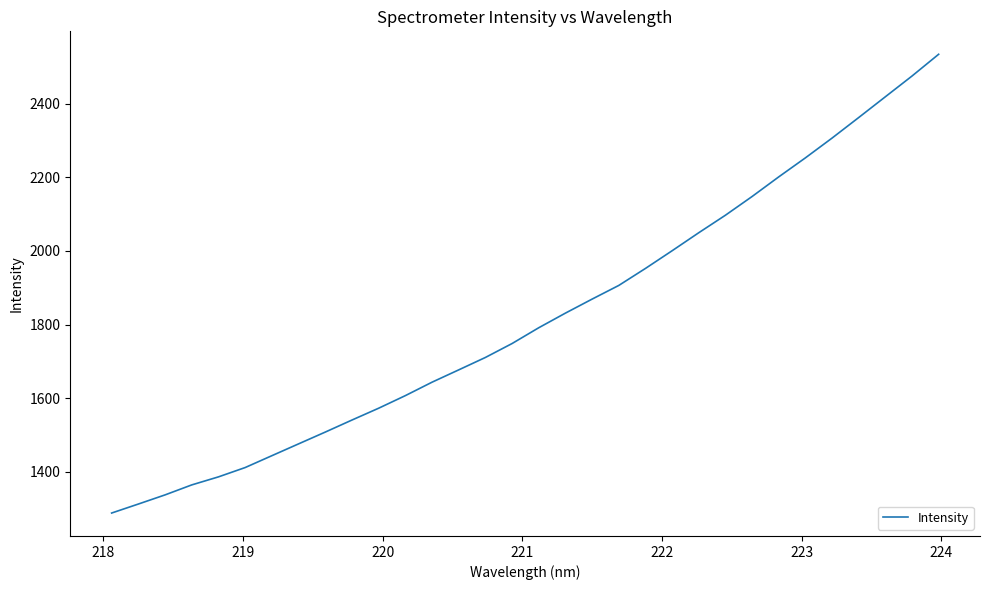

What is the smallest value displayed?

1288.4